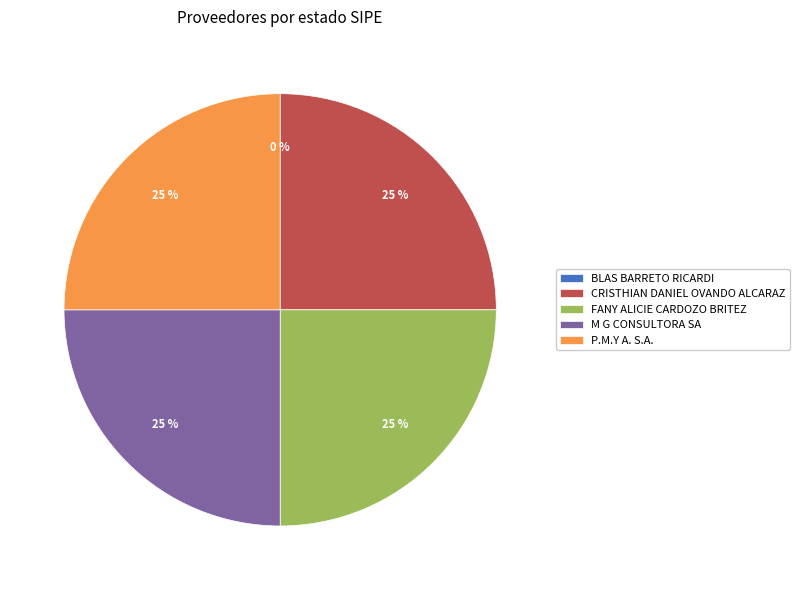

How many segments does this pie chart have?

5